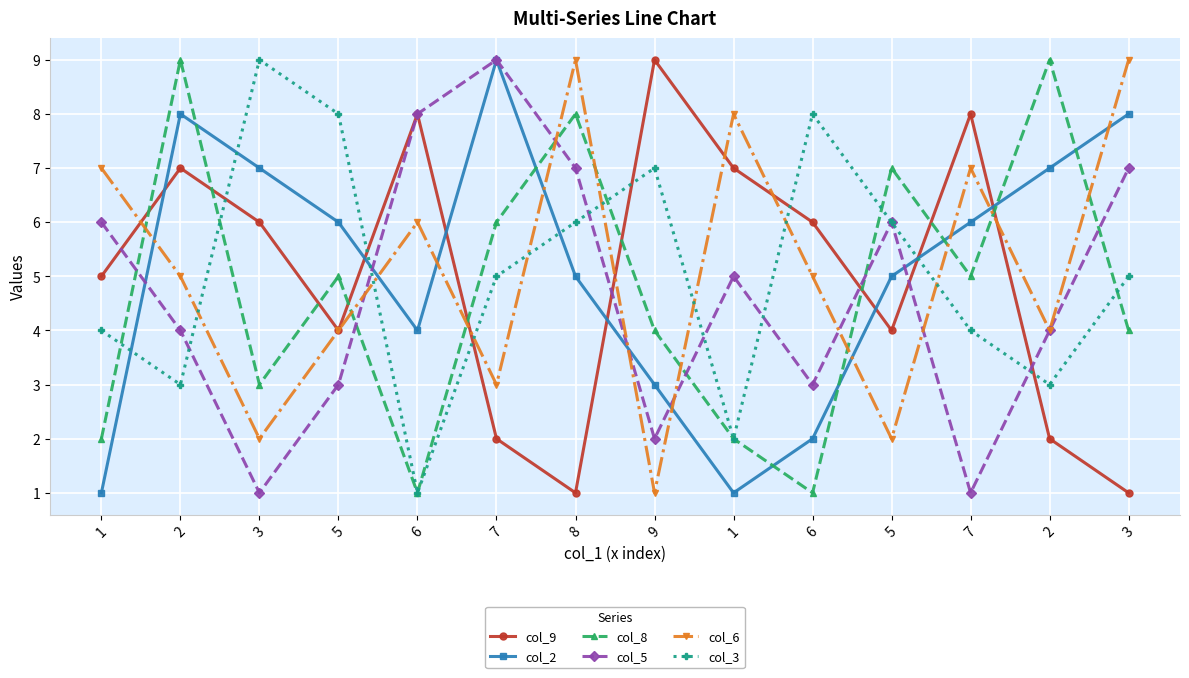

How many categories are shown in the chart?

14